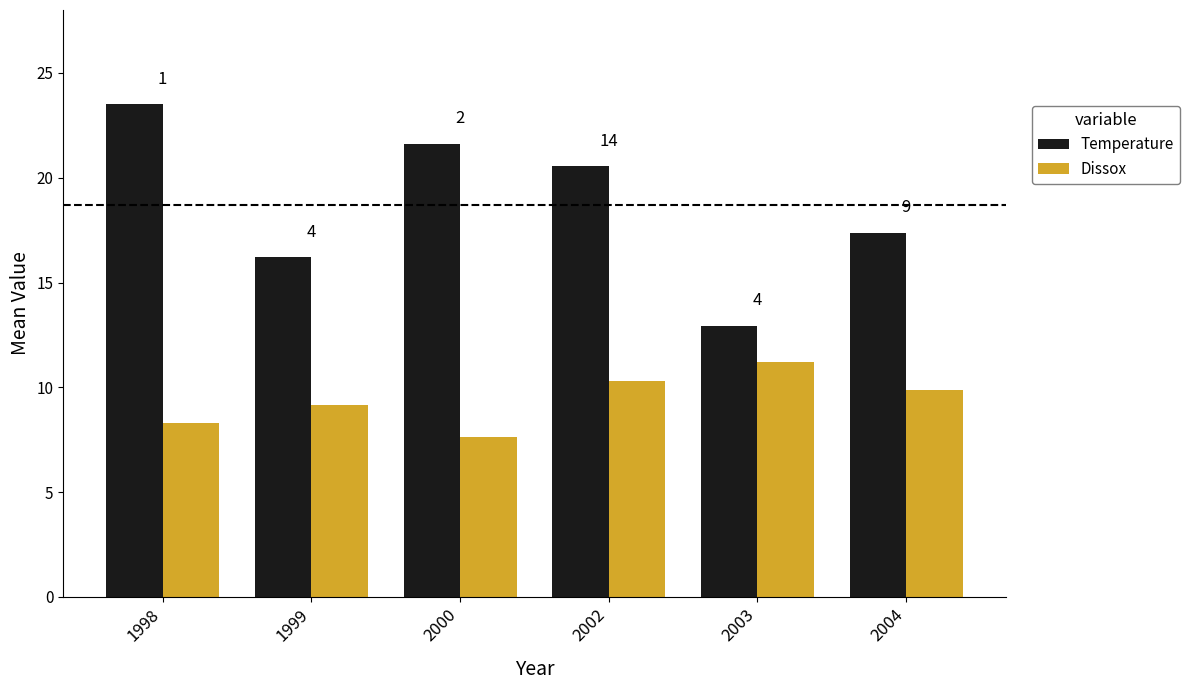

What is the spread (max minus min) of values at 2002?

10.2